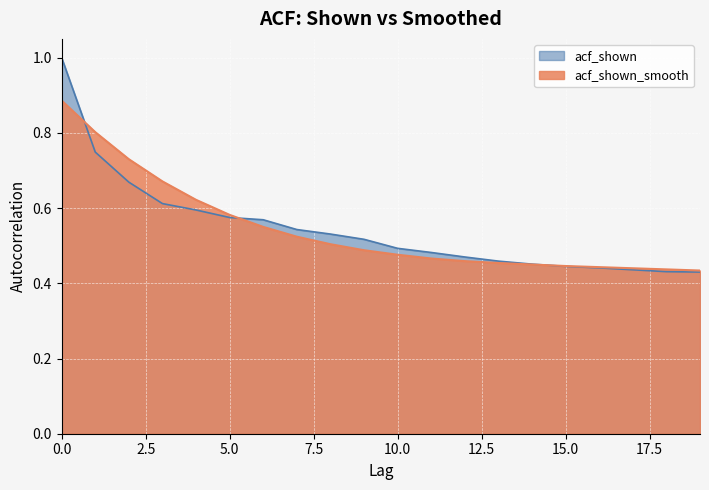

Read the acf_shown_smooth value at 14.

0.5